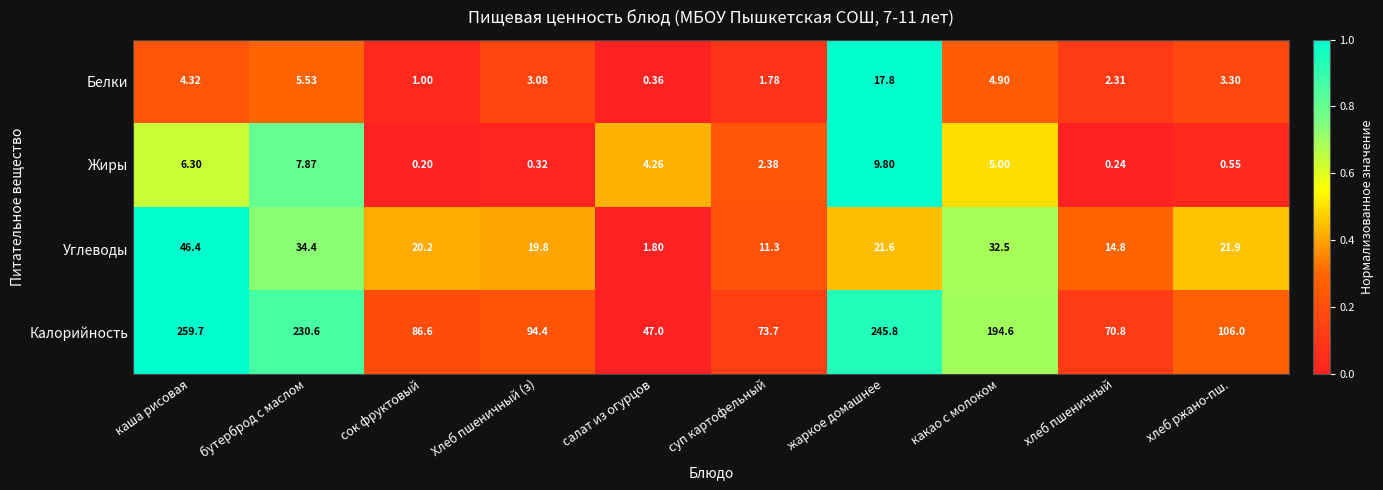

Where is Жиры nearest to the value 5?

какао с молоком